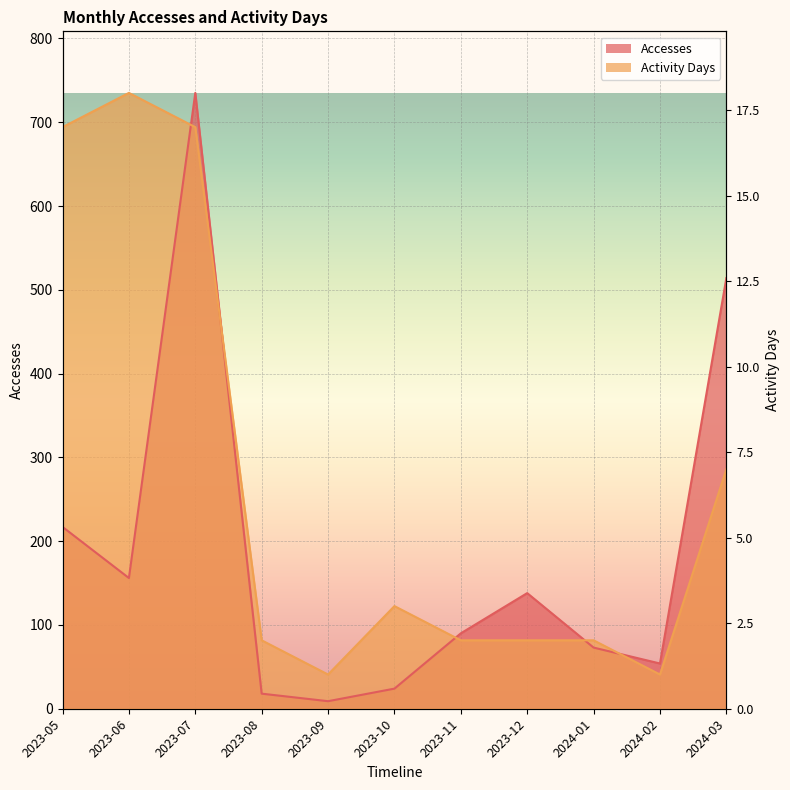

True or false: Accesses and Activity Days intersect in this chart.

True